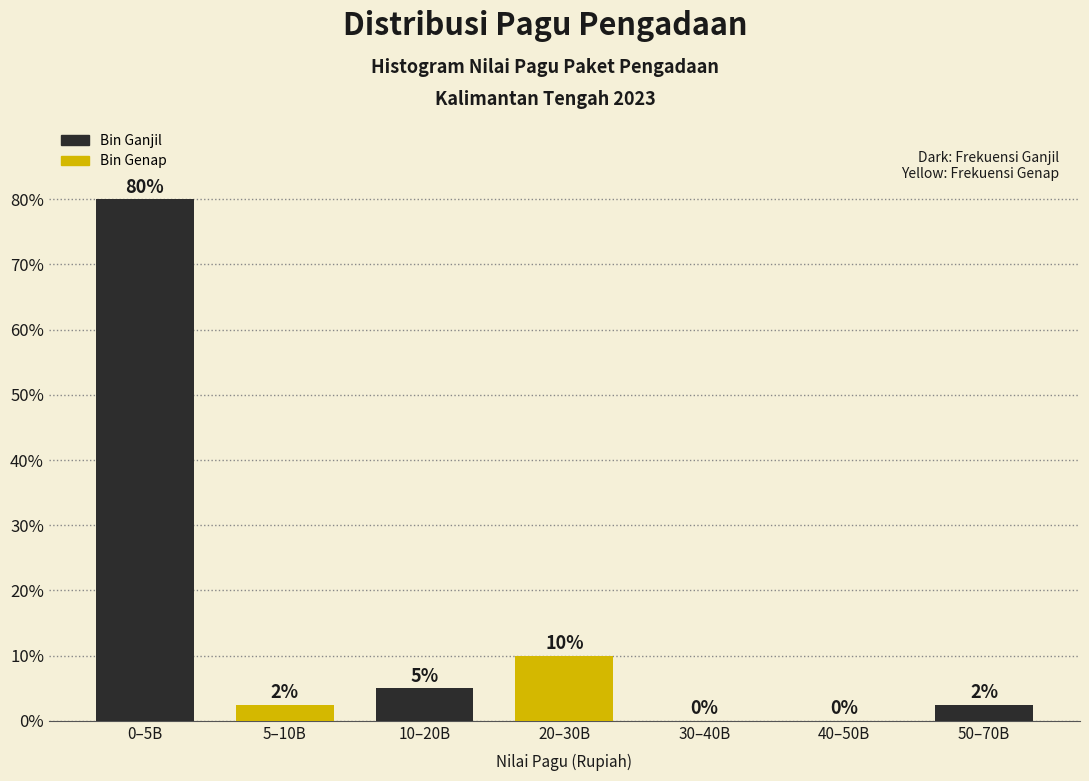

What is the maximum value shown in the chart?

80.0